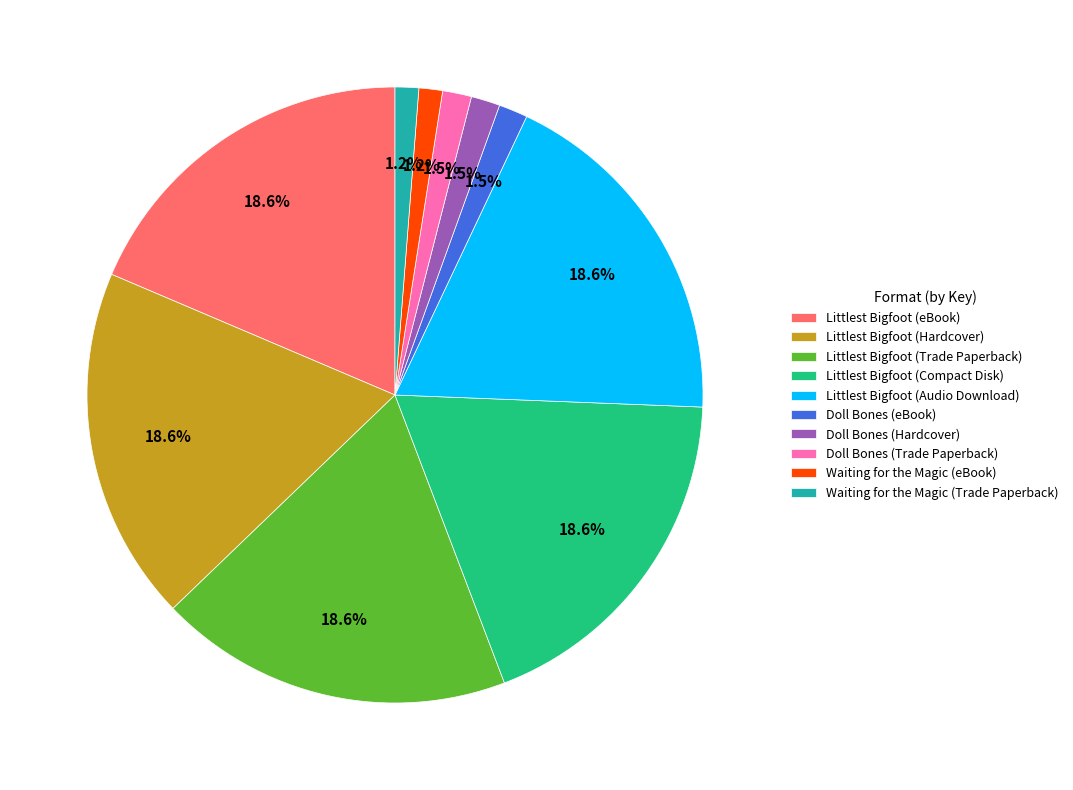

True or false: Littlest Bigfoot (Hardcover) accounts for 34% of the total.

False